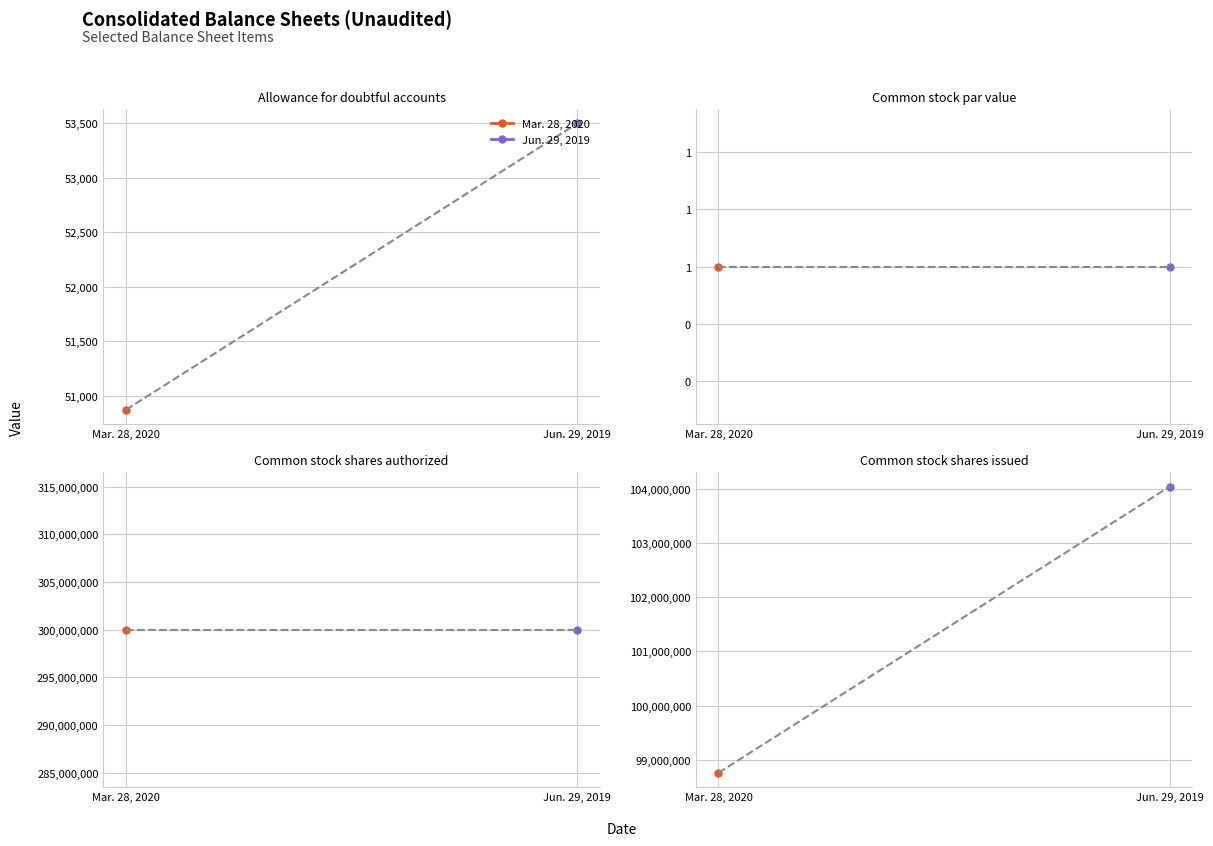

Which category has the highest value across all series?

Common stock shares authorized